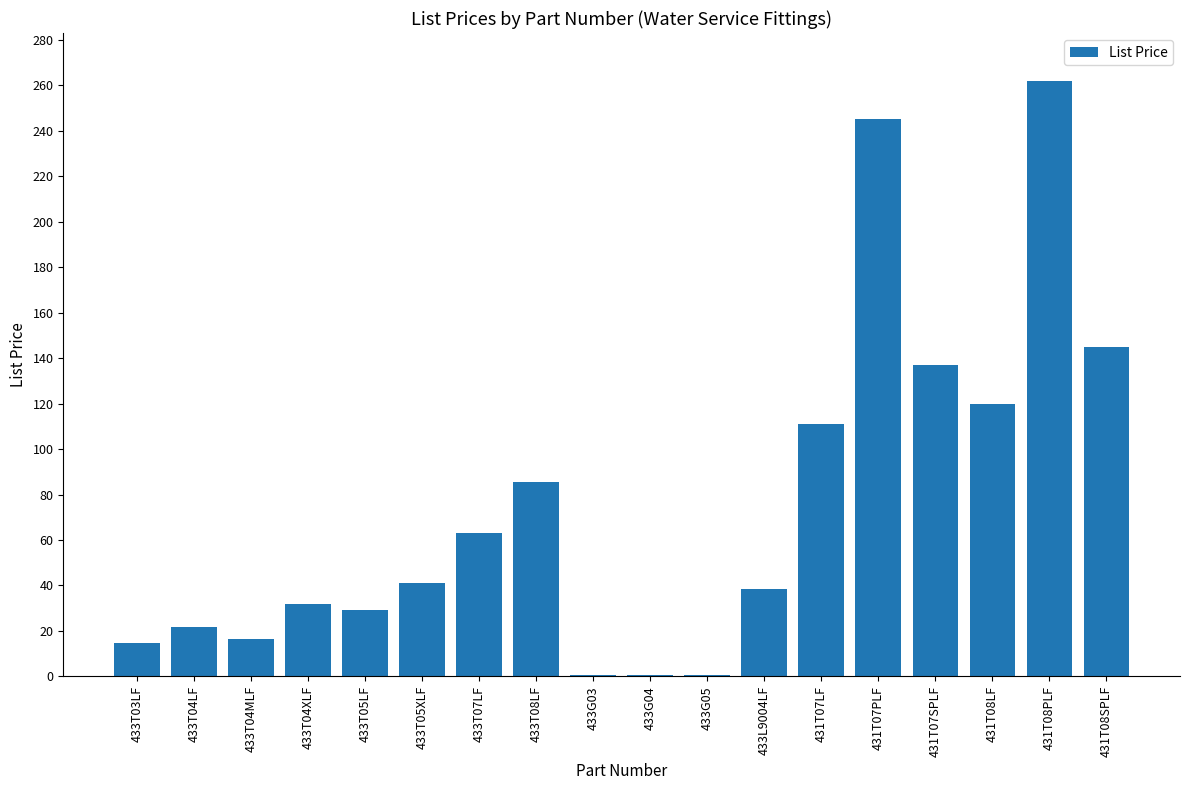

True or false: the data shows 24.1 at 433L9004LF.

False